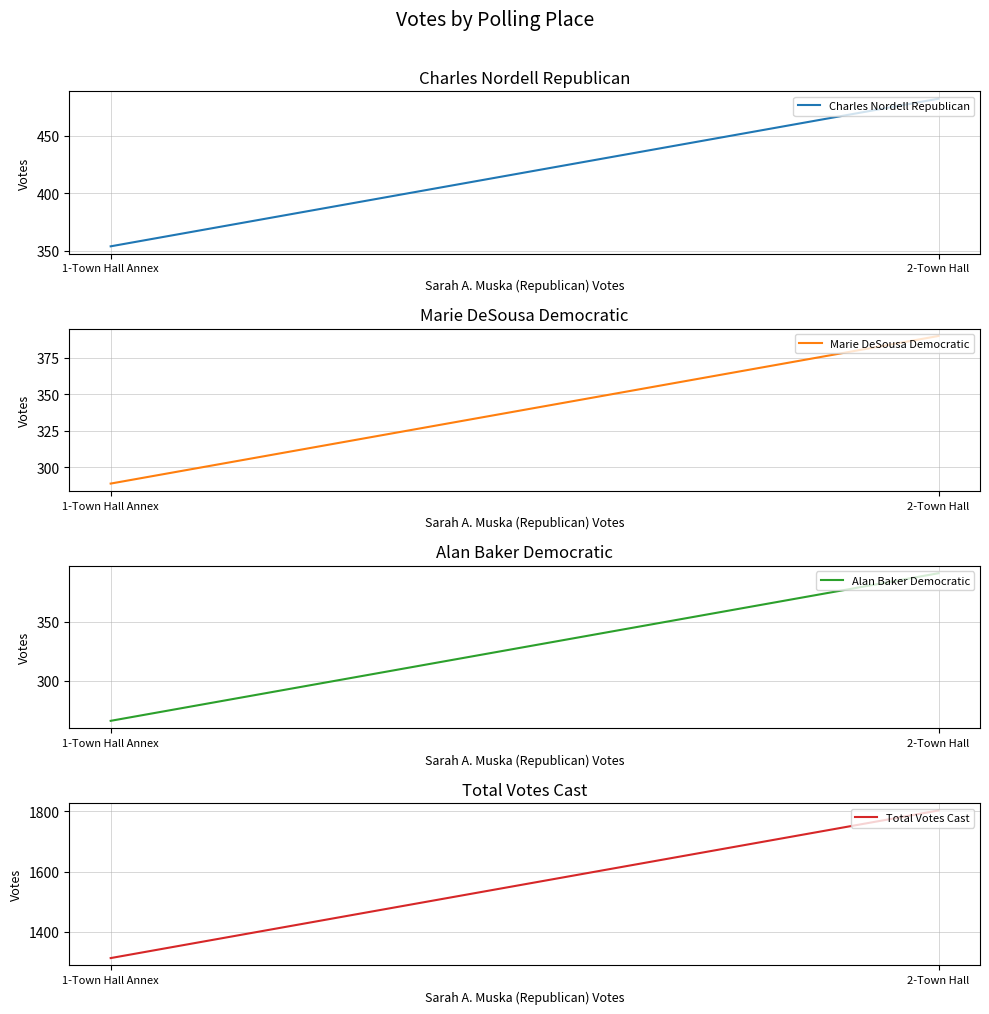

Reading left to right, extract all data points from this chart.

Charles Nordell Republican: 354	482
Marie DeSousa Democratic: 289	390
Alan Baker Democratic: 266	391
Total Votes Cast: 1313	1803